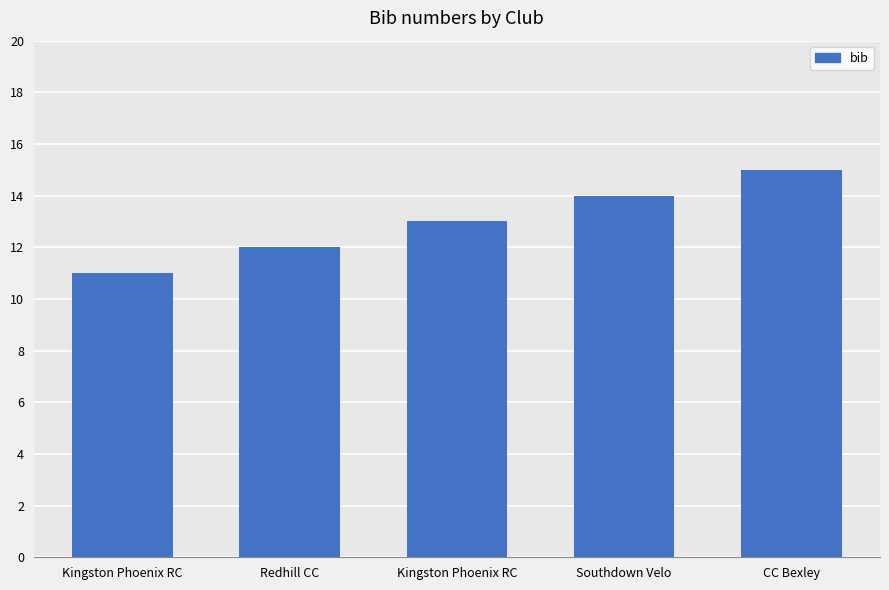

What is the approximate value at Kingston Phoenix RC?

11